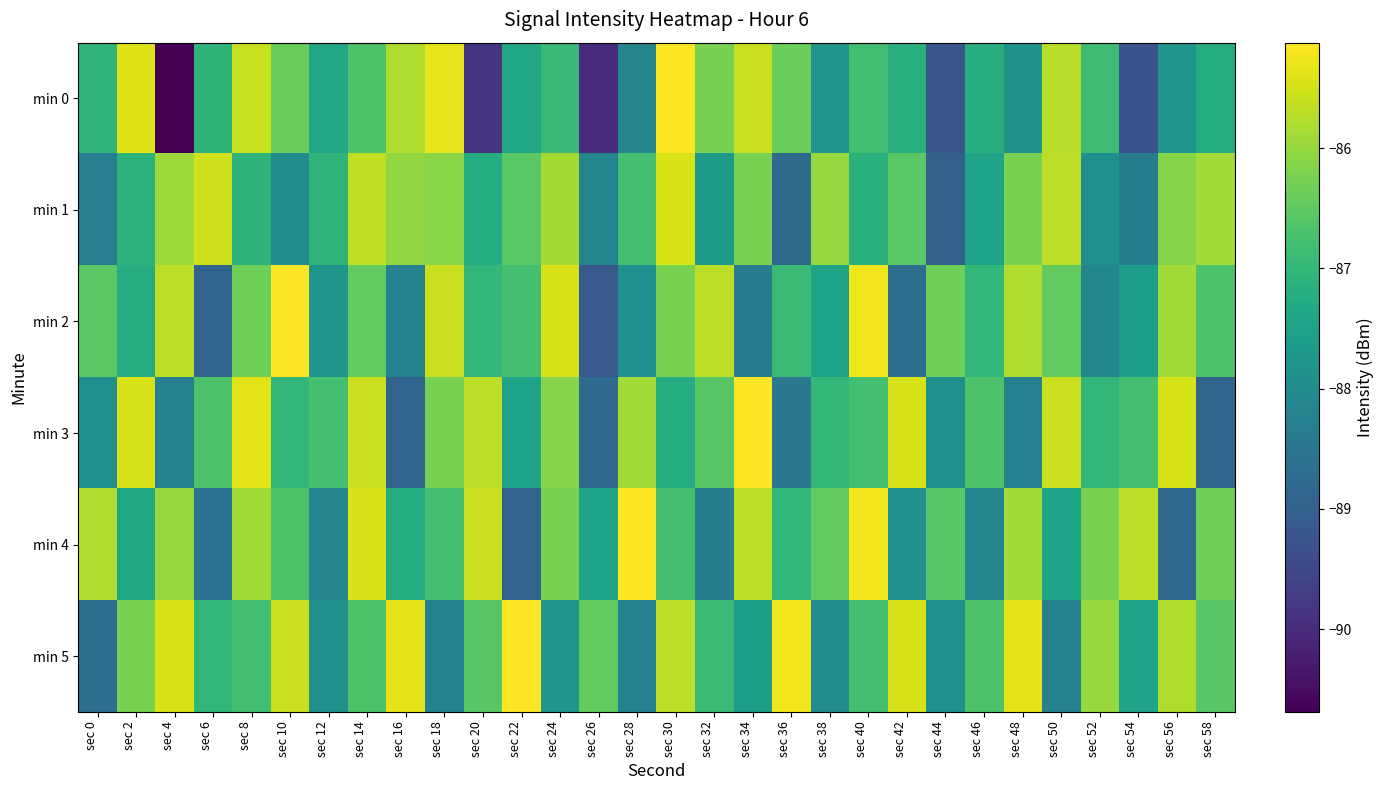

Reading left to right, extract all data points from this chart.

min 0: sec 0=-87.1	sec 2=-85.4	sec 4=-90.7	sec 6=-87.1	sec 8=-85.6	sec 10=-86.4	sec 12=-87.3	sec 14=-86.7	sec 16=-85.8	sec 18=-85.3	sec 20=-89.8	sec 22=-87.4	sec 24=-86.9	sec 26=-90.0	sec 28=-88.2	sec 30=-85.1	sec 32=-86.3	sec 34=-85.6	sec 36=-86.4	sec 38=-87.8	sec 40=-86.8	sec 42=-87.2	sec 44=-89.2	sec 46=-87.2	sec 48=-87.9	sec 50=-85.7	sec 52=-86.8	sec 54=-89.3	sec 56=-87.8	sec 58=-87.2
min 1: sec 0=-88.3	sec 2=-87.1	sec 4=-85.9	sec 6=-85.5	sec 8=-87.1	sec 10=-88.0	sec 12=-87.1	sec 14=-85.7	sec 16=-86.0	sec 18=-86.1	sec 20=-87.2	sec 22=-86.5	sec 24=-85.9	sec 26=-88.1	sec 28=-86.8	sec 30=-85.4	sec 32=-87.7	sec 34=-86.2	sec 36=-88.8	sec 38=-86.0	sec 40=-87.1	sec 42=-86.5	sec 44=-89.0	sec 46=-87.5	sec 48=-86.2	sec 50=-85.7	sec 52=-87.9	sec 54=-88.3	sec 56=-86.1	sec 58=-85.9
min 2: sec 0=-86.5	sec 2=-87.2	sec 4=-85.7	sec 6=-88.9	sec 8=-86.3	sec 10=-85.1	sec 12=-87.8	sec 14=-86.5	sec 16=-88.2	sec 18=-85.6	sec 20=-87.0	sec 22=-86.8	sec 24=-85.5	sec 26=-89.1	sec 28=-87.9	sec 30=-86.2	sec 32=-85.7	sec 34=-88.3	sec 36=-86.9	sec 38=-87.5	sec 40=-85.2	sec 42=-88.7	sec 44=-86.3	sec 46=-87.0	sec 48=-85.8	sec 50=-86.5	sec 52=-88.1	sec 54=-87.6	sec 56=-85.9	sec 58=-86.7
min 3: sec 0=-87.9	sec 2=-85.5	sec 4=-88.2	sec 6=-86.7	sec 8=-85.3	sec 10=-87.0	sec 12=-86.8	sec 14=-85.6	sec 16=-88.9	sec 18=-86.2	sec 20=-85.7	sec 22=-87.5	sec 24=-86.1	sec 26=-88.8	sec 28=-85.9	sec 30=-87.2	sec 32=-86.6	sec 34=-85.1	sec 36=-88.5	sec 38=-87.0	sec 40=-86.8	sec 42=-85.5	sec 44=-87.9	sec 46=-86.7	sec 48=-88.2	sec 50=-85.6	sec 52=-87.0	sec 54=-86.8	sec 56=-85.5	sec 58=-88.9
min 4: sec 0=-85.8	sec 2=-87.3	sec 4=-86.0	sec 6=-88.6	sec 8=-85.9	sec 10=-86.7	sec 12=-88.1	sec 14=-85.5	sec 16=-87.2	sec 18=-86.8	sec 20=-85.6	sec 22=-88.9	sec 24=-86.2	sec 26=-87.5	sec 28=-85.1	sec 30=-86.8	sec 32=-88.3	sec 34=-85.7	sec 36=-87.0	sec 38=-86.5	sec 40=-85.2	sec 42=-87.9	sec 44=-86.6	sec 46=-88.1	sec 48=-85.9	sec 50=-87.5	sec 52=-86.2	sec 54=-85.7	sec 56=-88.8	sec 58=-86.3
min 5: sec 0=-88.7	sec 2=-86.2	sec 4=-85.5	sec 6=-87.0	sec 8=-86.8	sec 10=-85.6	sec 12=-87.9	sec 14=-86.7	sec 16=-85.3	sec 18=-88.2	sec 20=-86.6	sec 22=-85.1	sec 24=-87.8	sec 26=-86.5	sec 28=-88.2	sec 30=-85.7	sec 32=-86.9	sec 34=-87.6	sec 36=-85.2	sec 38=-88.0	sec 40=-86.8	sec 42=-85.5	sec 44=-87.9	sec 46=-86.7	sec 48=-85.3	sec 50=-88.2	sec 52=-86.0	sec 54=-87.5	sec 56=-85.8	sec 58=-86.6